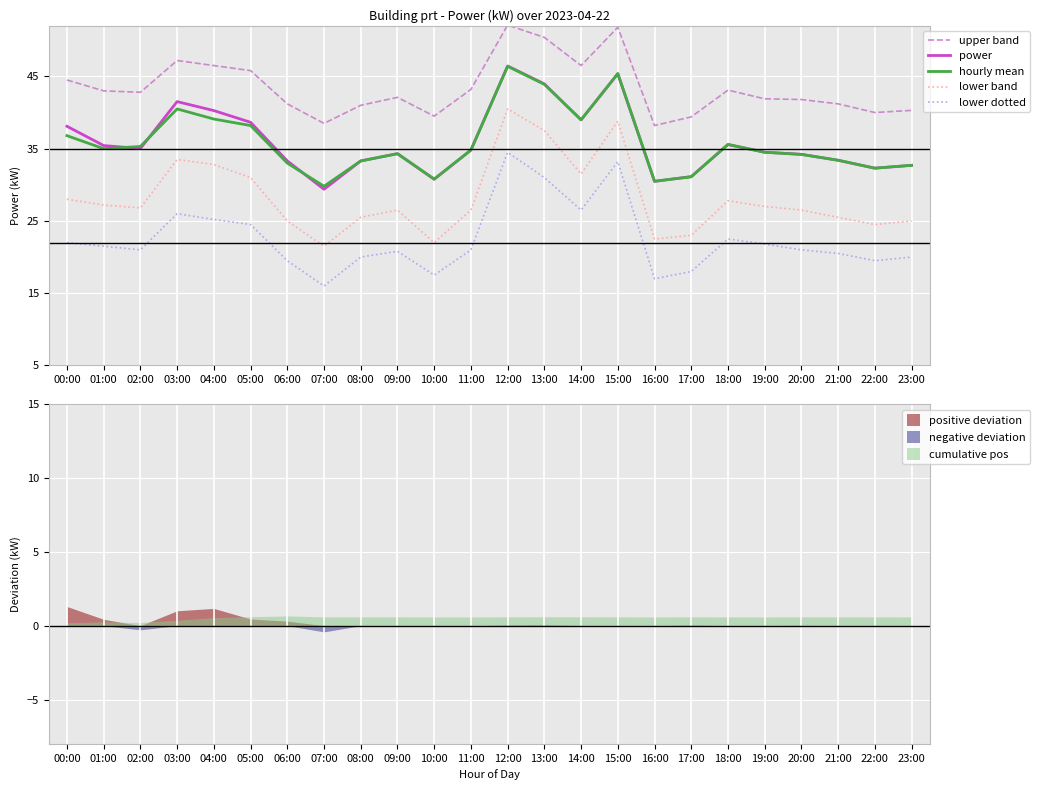

Reading left to right, what are all the values shown in this chart?

upper band: 44.5	43.0	42.8	47.2	46.5	45.8	41.2	38.5	41.0	42.1	39.5	43.2	52.1	50.4	46.5	51.8	38.2	39.4	43.1	41.9	41.8	41.2	40.0	40.3
power: 38.1	35.4	35.0	41.5	40.3	38.6	33.3	29.4	33.3	34.3	30.8	34.8	46.4	44.0	39.0	45.4	30.5	31.1	35.6	34.5	34.2	33.4	32.3	32.7
hourly mean: 36.8	35.0	35.3	40.5	39.1	38.2	33.0	29.8	33.3	34.3	30.8	34.8	46.4	43.9	39.0	45.4	30.5	31.1	35.6	34.5	34.2	33.4	32.3	32.7
lower band: 28.0	27.2	26.8	33.5	32.8	31.0	25.0	21.5	25.5	26.5	22.0	26.5	40.5	37.5	31.5	38.8	22.5	23.0	27.8	27.0	26.5	25.5	24.5	25.0
lower dotted: 22.0	21.5	21.0	26.0	25.2	24.5	19.5	16.0	20.0	20.8	17.5	21.0	34.5	31.0	26.5	33.2	17.0	18.0	22.5	21.8	21.0	20.5	19.5	20.0